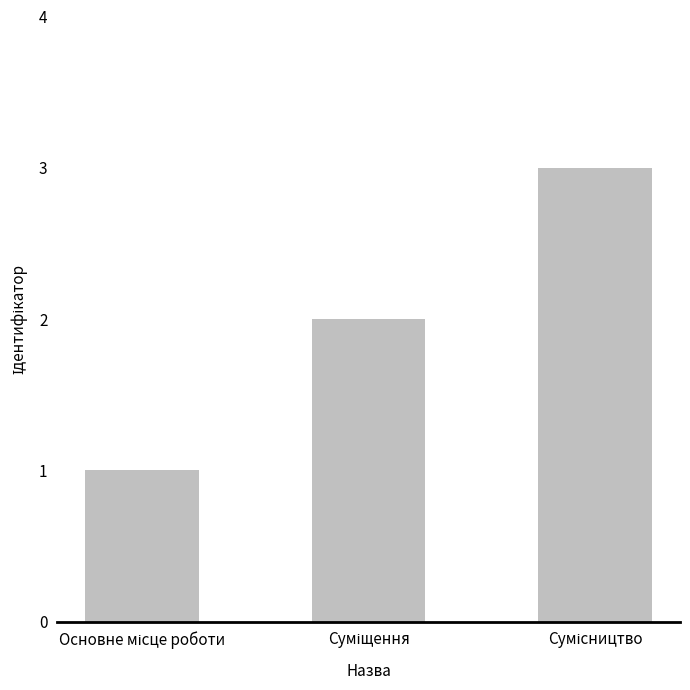

What is the smallest value displayed?

1